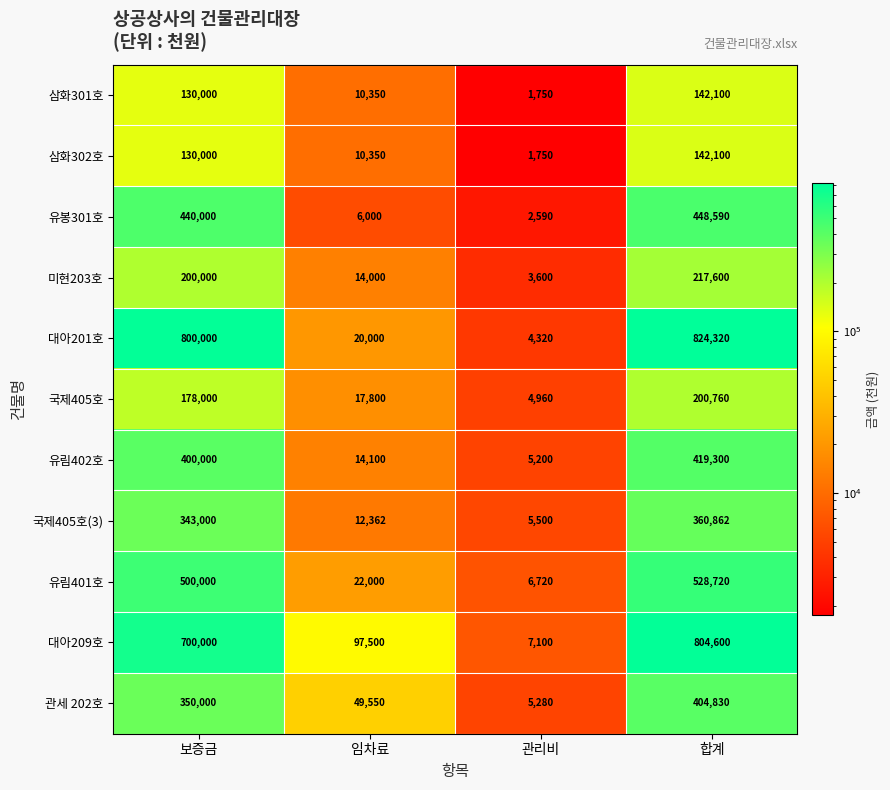

True or false: 삼화301호 has a value of 10350 at 임차료.

True